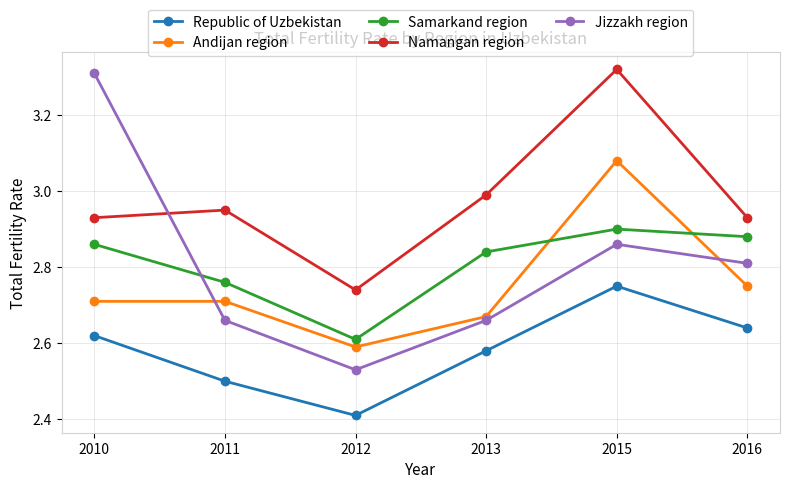

Between 2010 and 2012, which series saw the biggest shift?

Jizzakh region